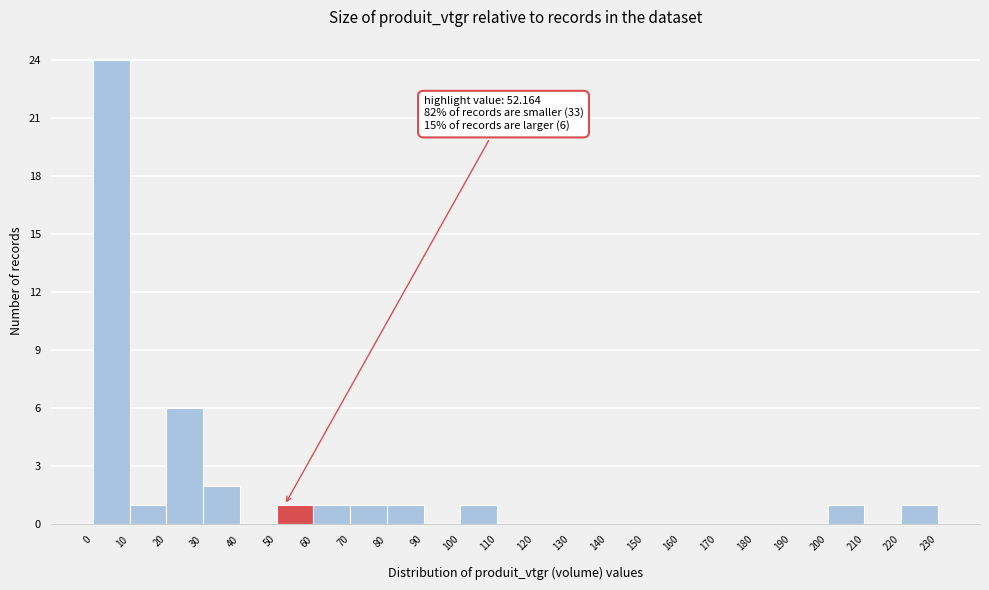

Which range on the x-axis has the tallest bar?

0 to 10